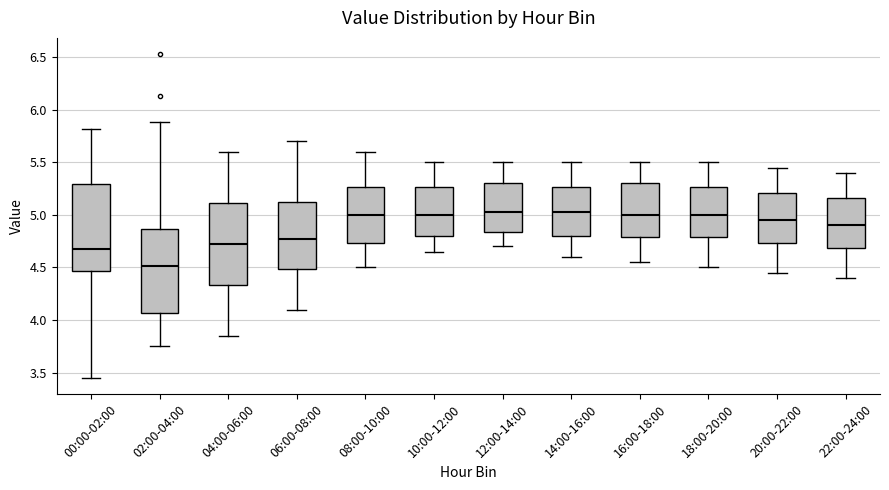

Where does the upper whisker of the box for 22:00-24:00 end on the y-axis? The values are not printed on the chart, so give them approximately, as read against the axis.

5.40